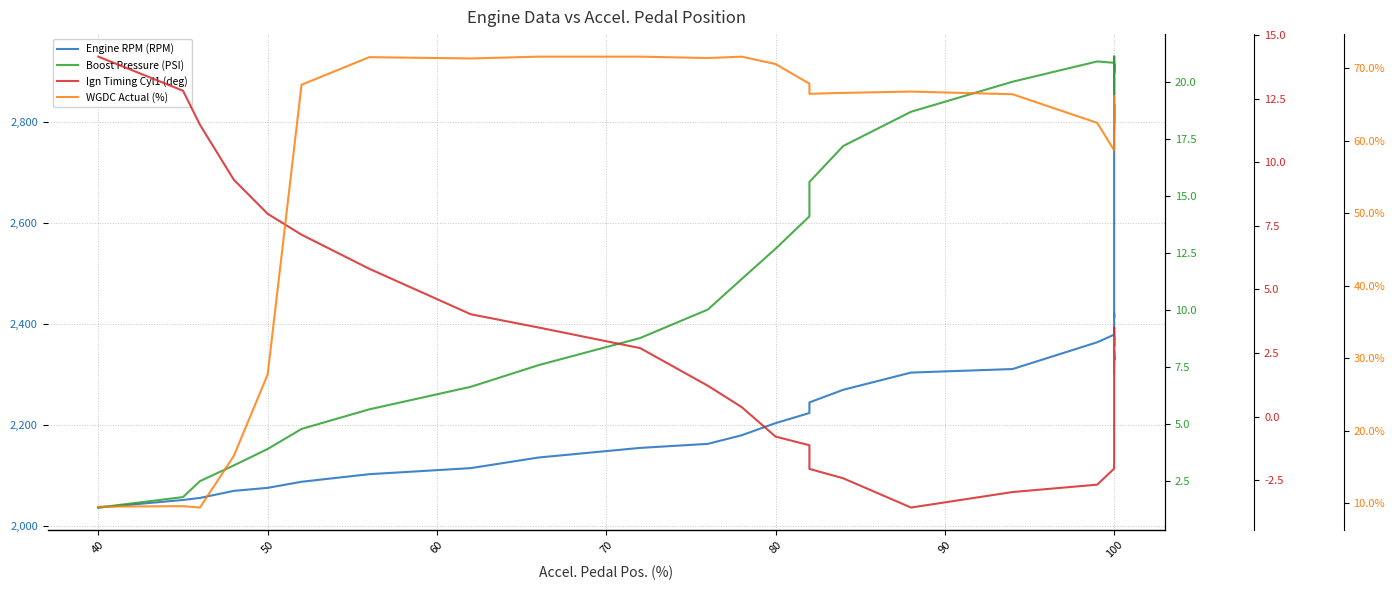

At how many categories does at least one series exceed 2464?

18